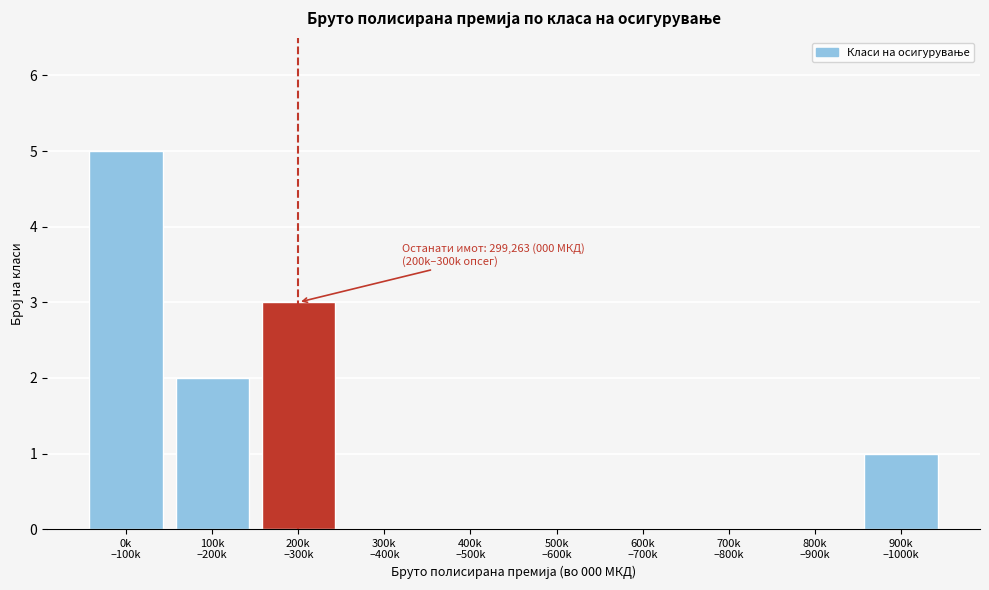

What is the greatest value displayed?

5